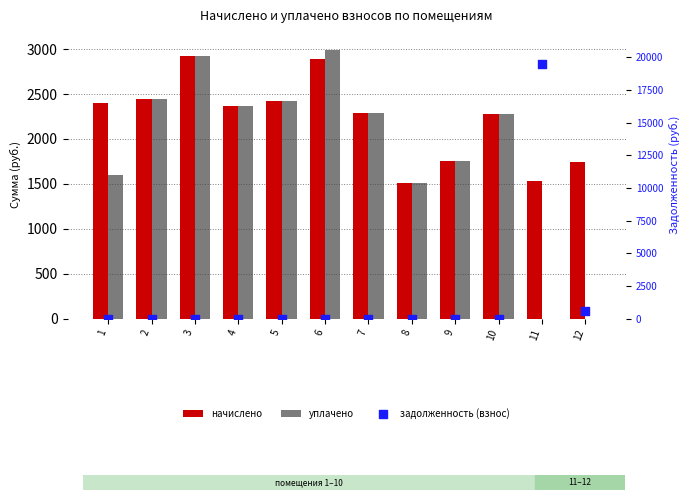

At which category is the sum across all series the highest?

11